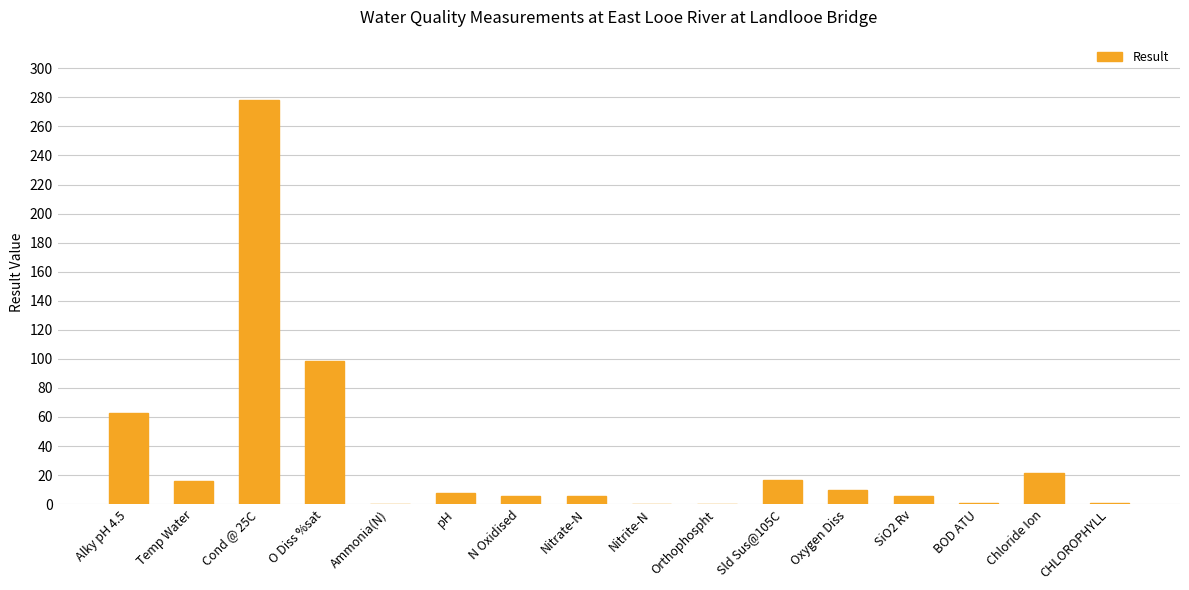

Where is the data nearest to the value 139?

O Diss %sat